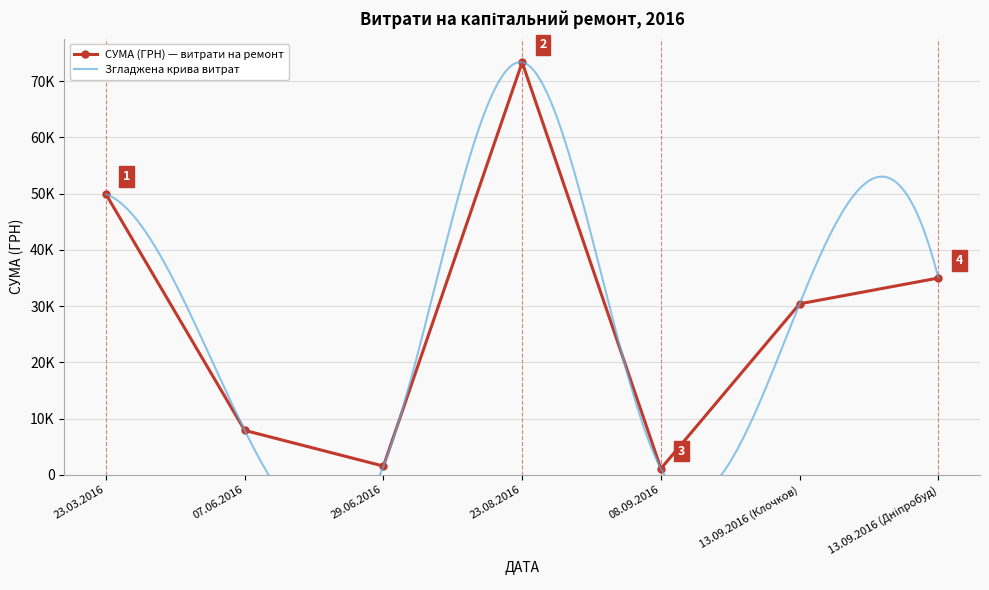

List the labels in order of value, largest first.

23.08.2016, 23.03.2016, 13.09.2016 (Дніпробуд), 13.09.2016 (Клочков), 07.06.2016, 29.06.2016, 08.09.2016